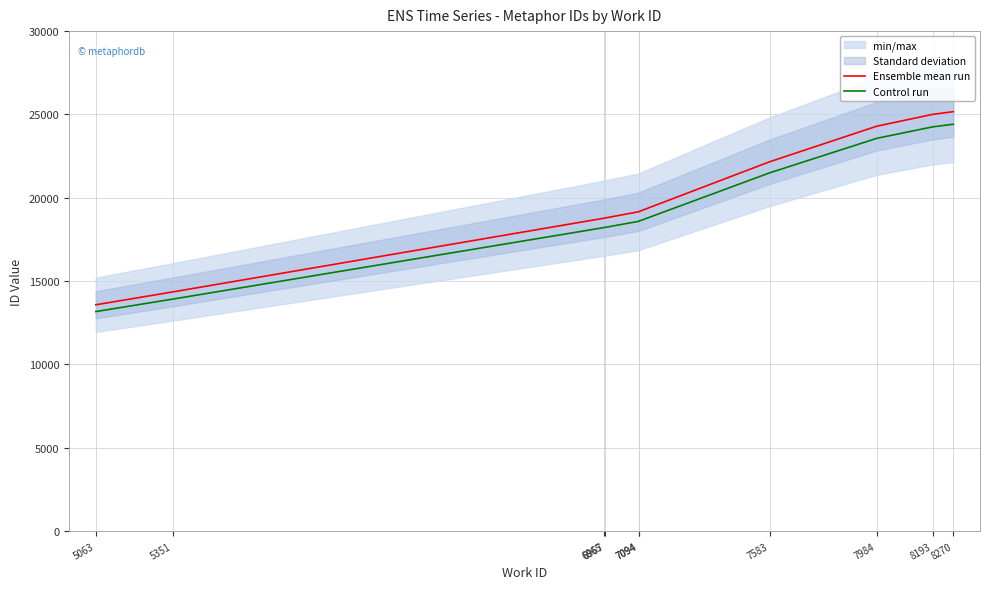

What is the approximate value of Control run at 7094?

18588.1